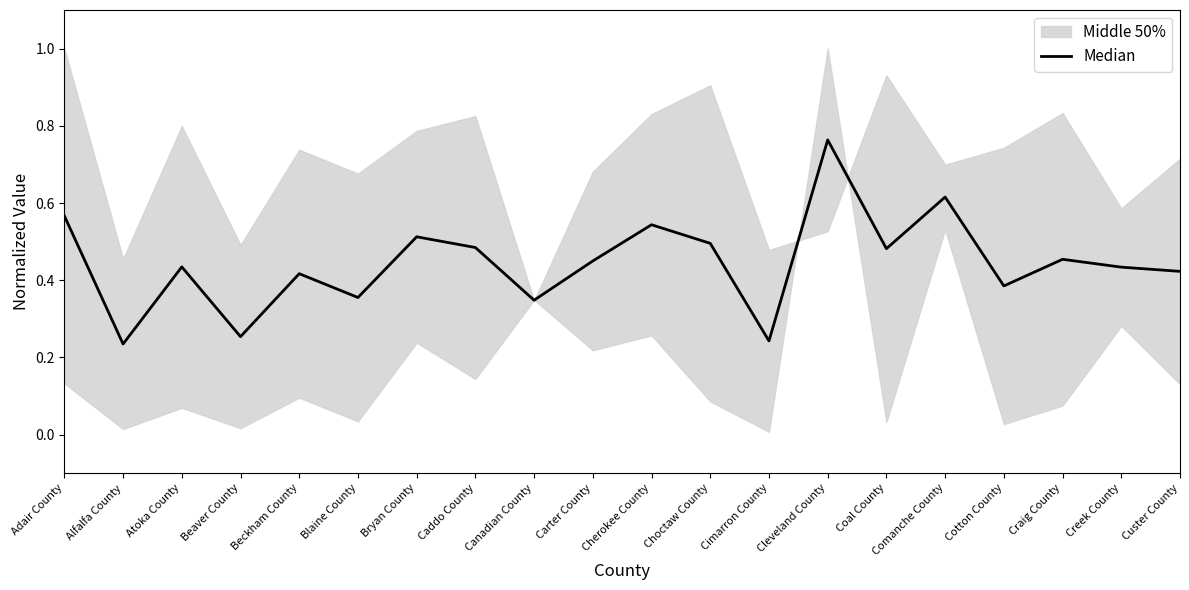

What is the label of the 14th point from the left?

Cleveland County